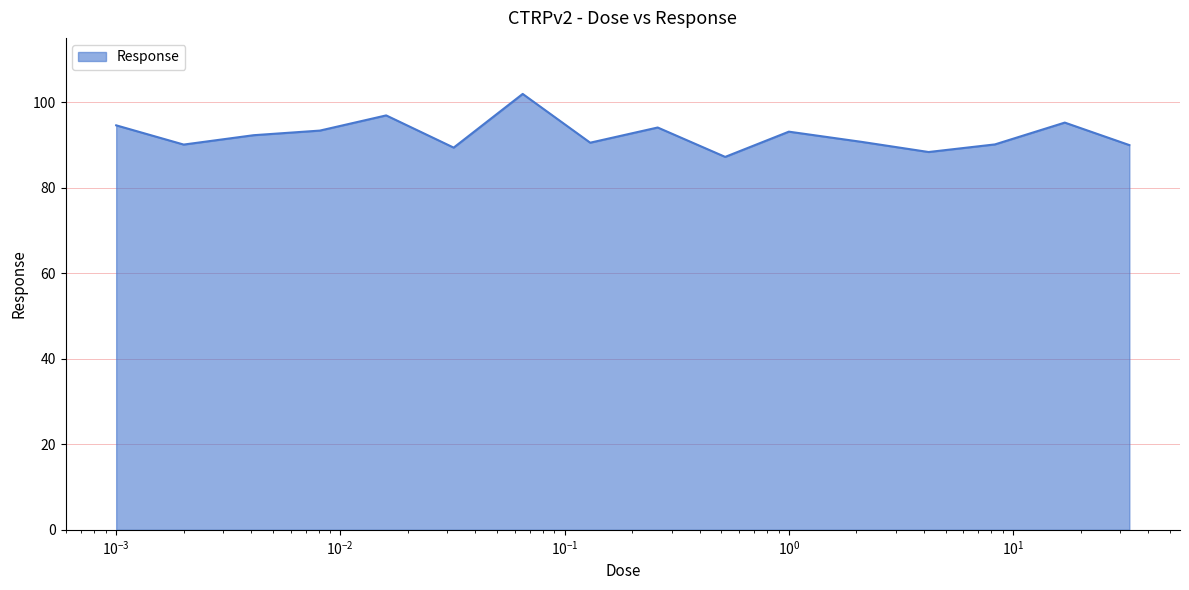

What is the minimum value shown in the chart?

87.2